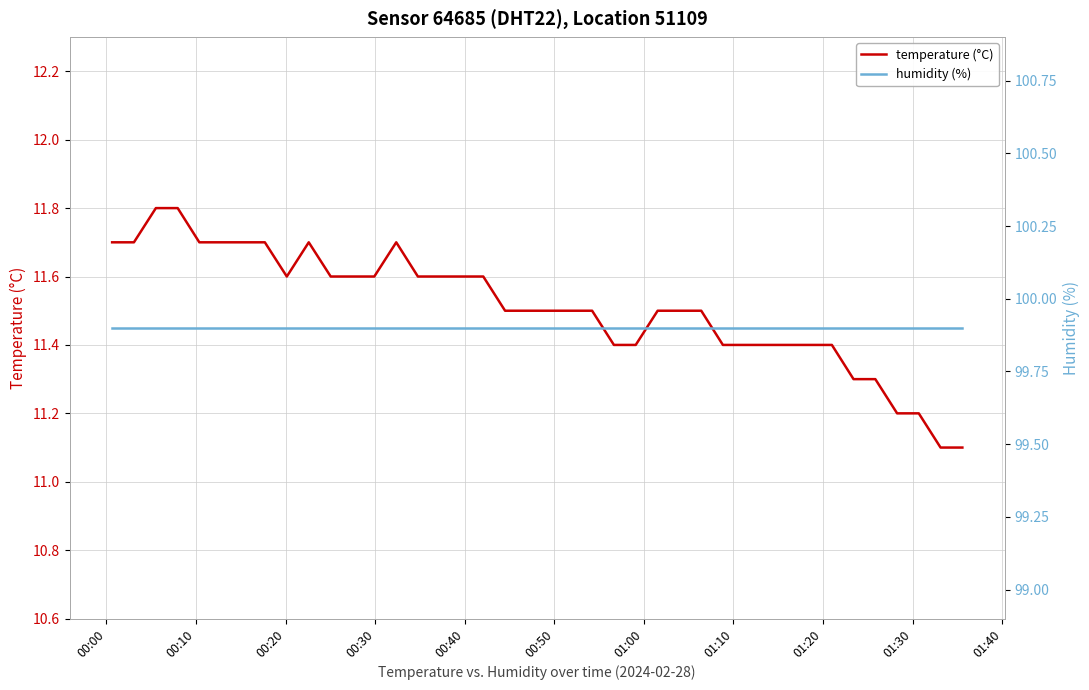

Rank the series by their maximum value, from lowest to highest.

temperature (°C), humidity (%)